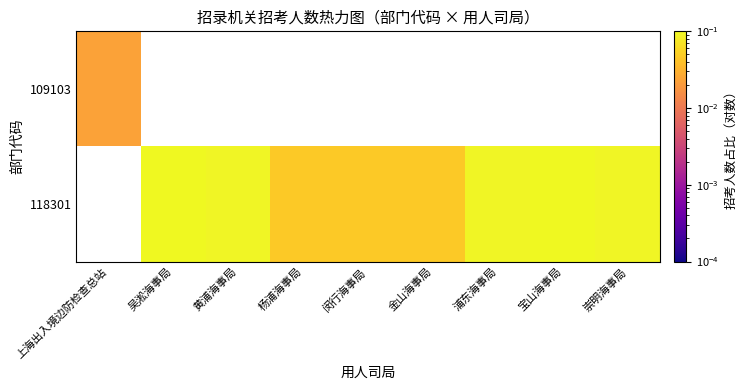

What is the maximum value shown in the chart?

0.3